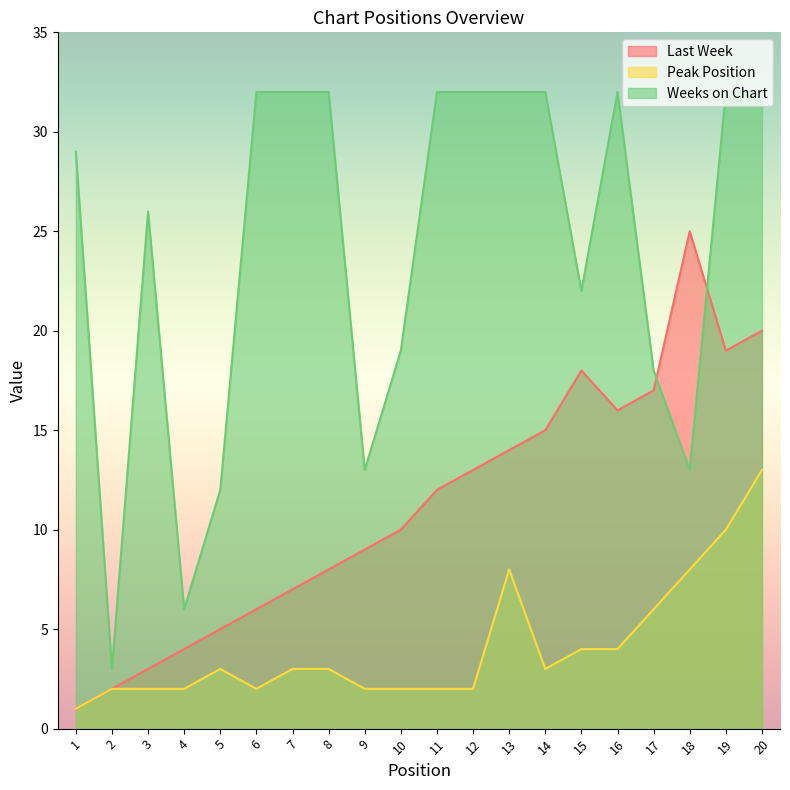

What is the spread (max minus min) of values at 9?

11